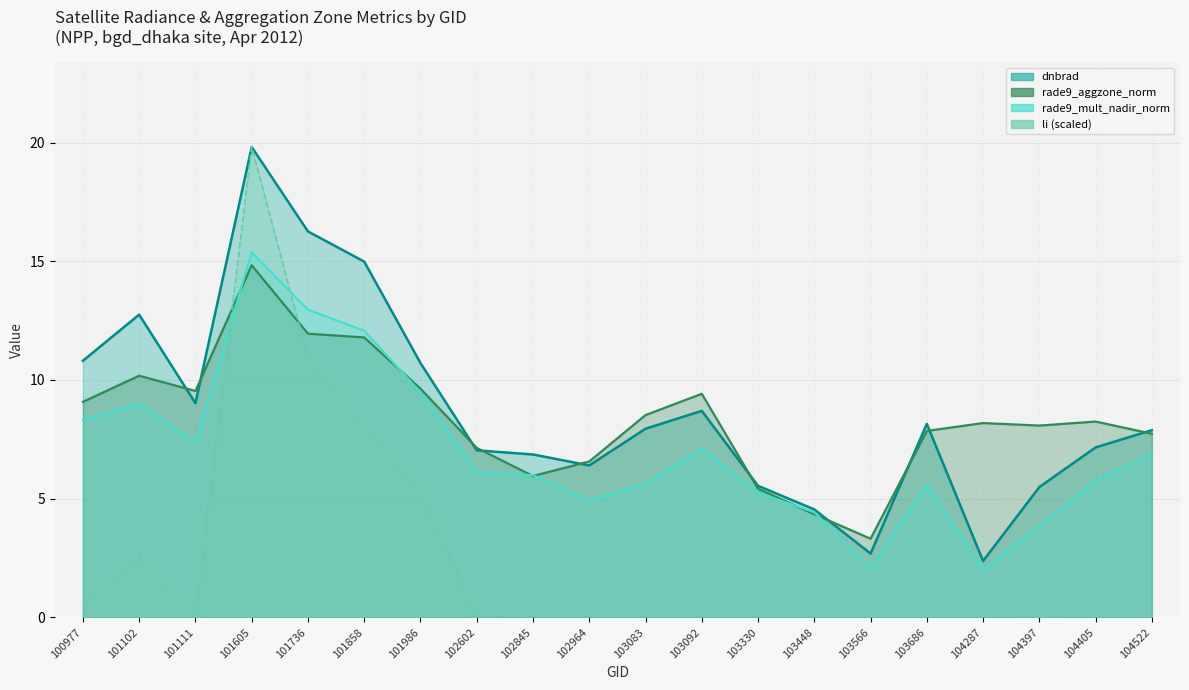

How many series are shown in this chart?

4